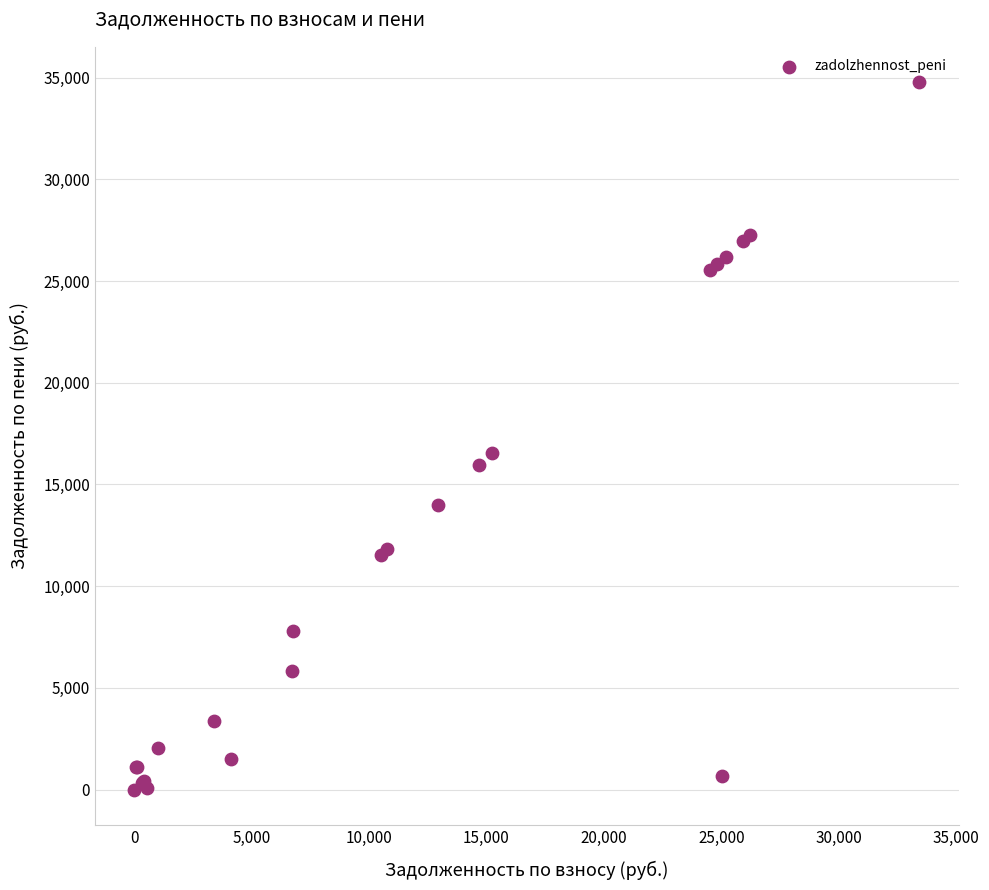

What Y value in the scatter plot is closest to 17384?

16544.6